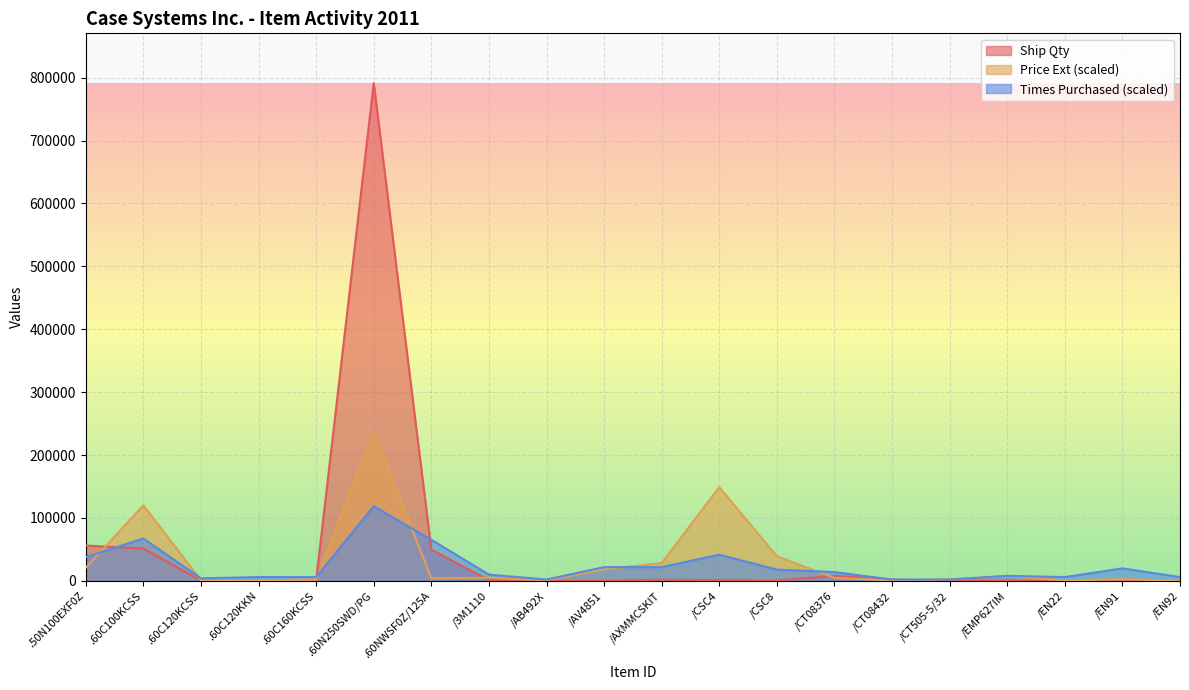

Rank the series at .50N100EXF0Z from lowest to highest value.

Price Ext (scaled), Times Purchased (scaled), Ship Qty